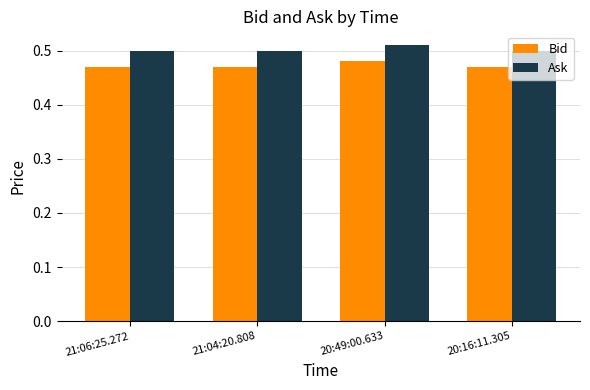

Is the value of Bid at 20:49:00.633 greater than the value of Ask at 20:16:11.305?

No